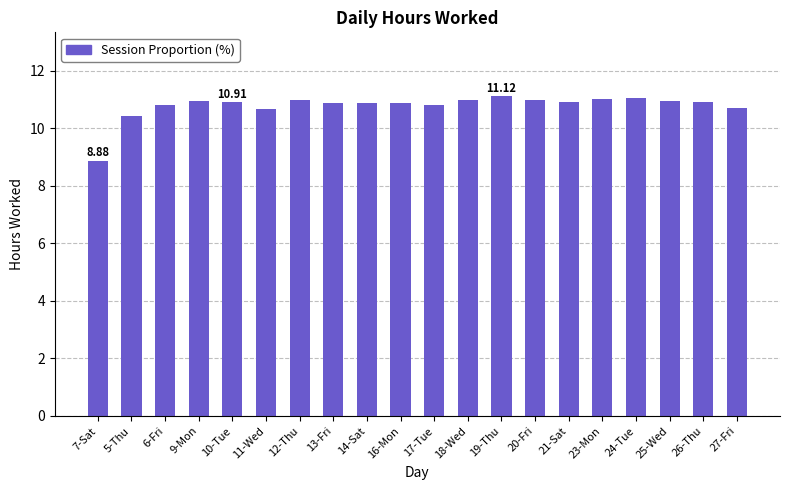

Are the bars horizontal?

No